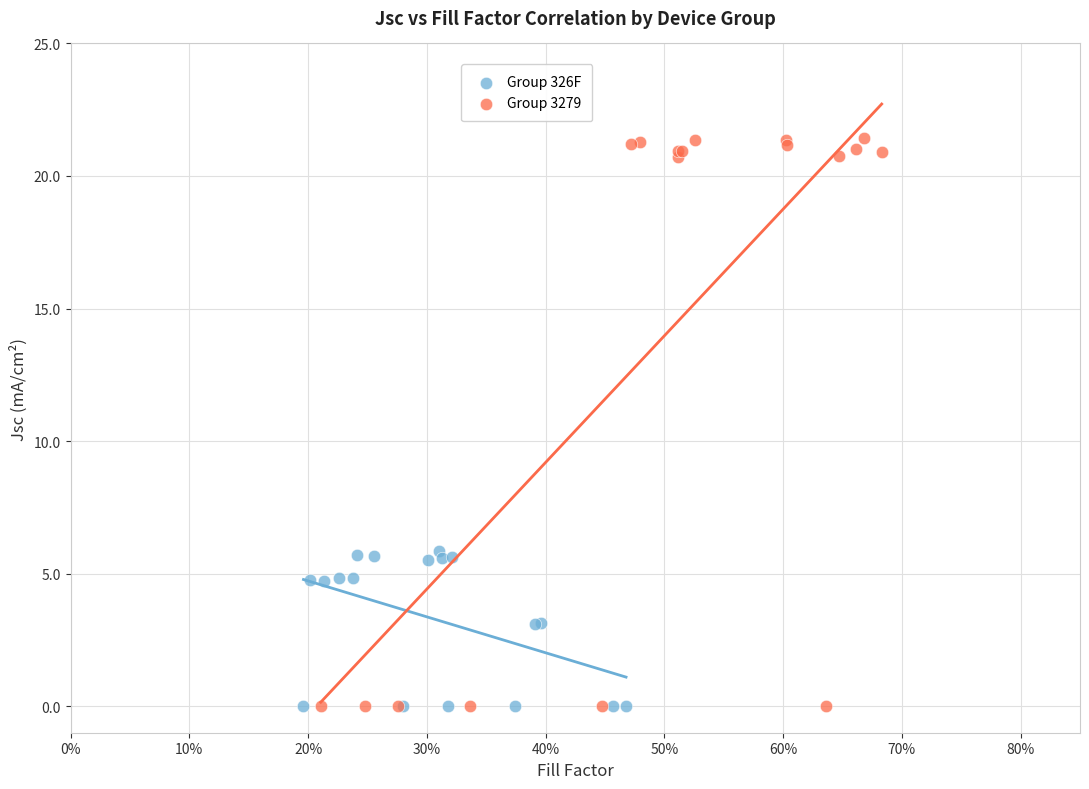

Which series contains the highest Y value?

Group 3279